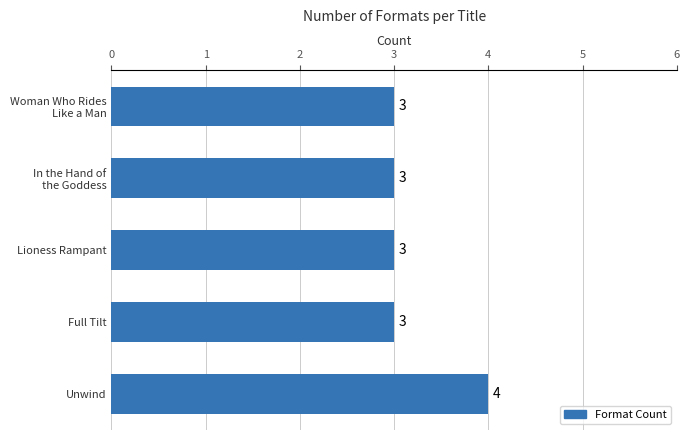

How many distinct data groups are displayed?

1